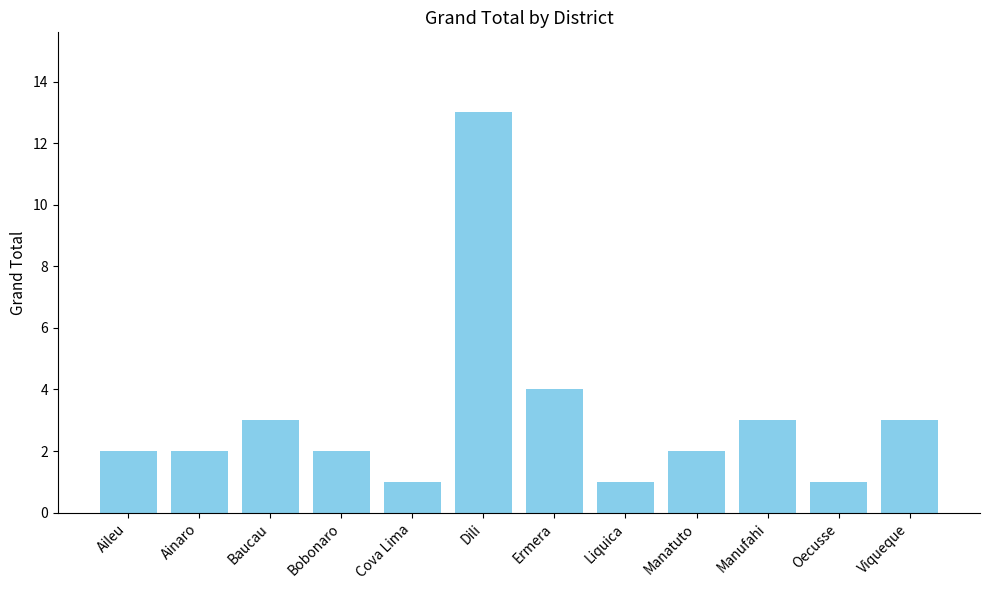

Reading left to right, extract all data points from this chart.

Aileu=2	Ainaro=2	Baucau=3	Bobonaro=2	Cova Lima=1	Dili=13	Ermera=4	Liquica=1	Manatuto=2	Manufahi=3	Oecusse=1	Viqueque=3